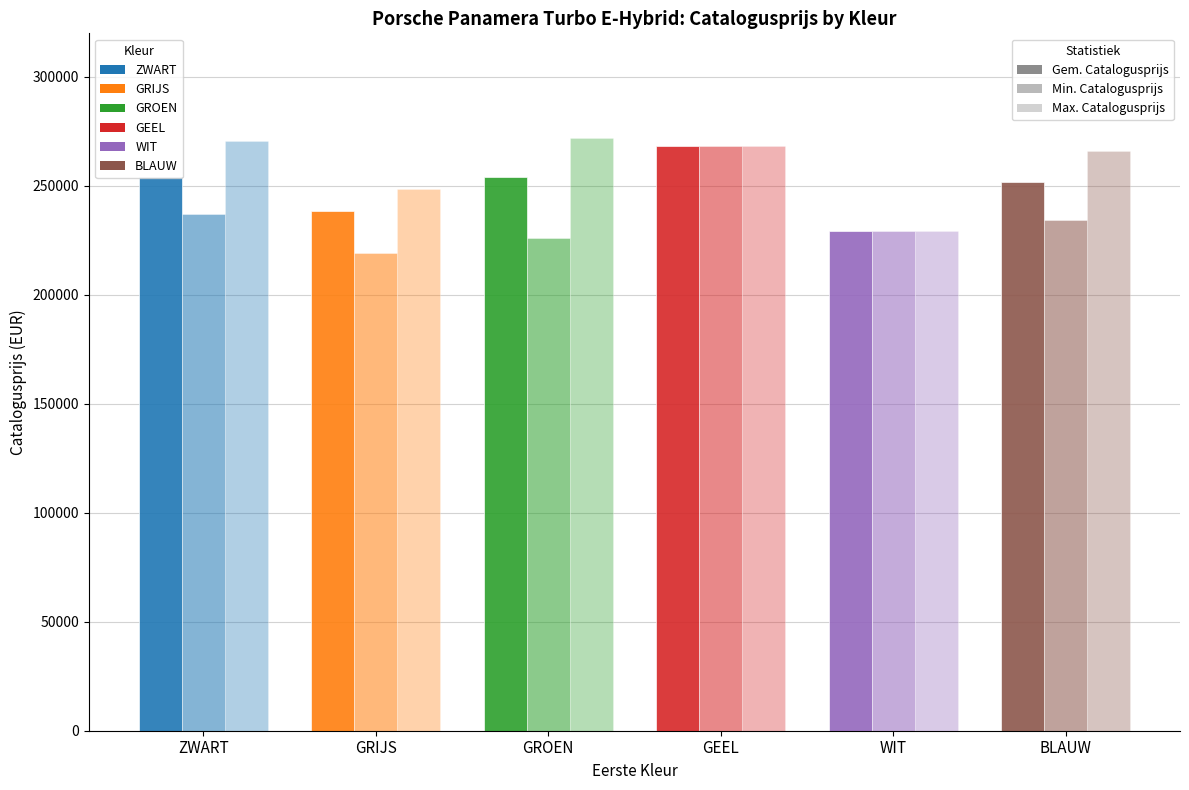

At which category does the chart reach its minimum across all series?

GRIJS